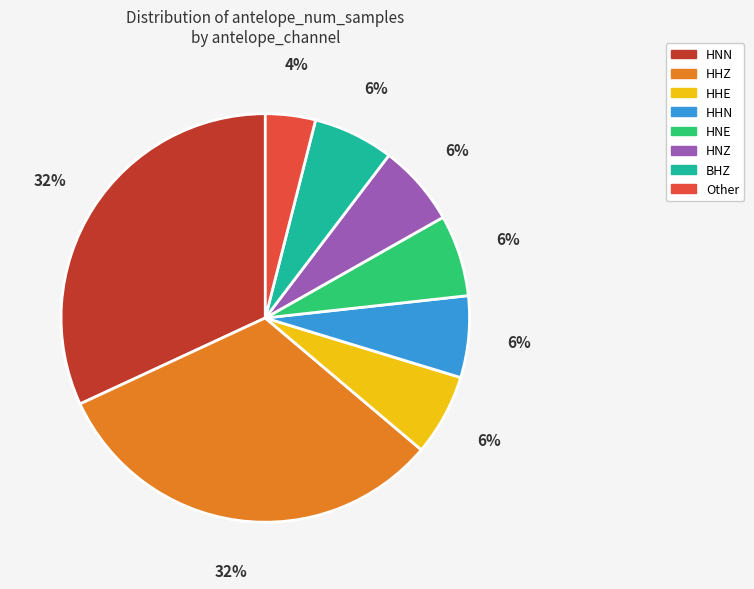

Does any single category account for the majority?

No